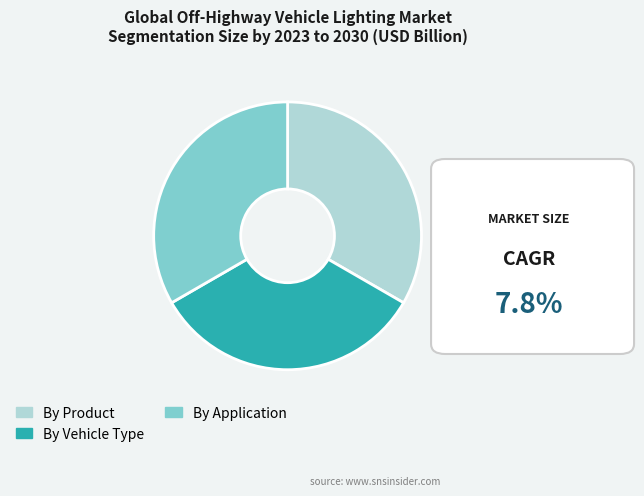

Is there a majority slice in this chart?

No